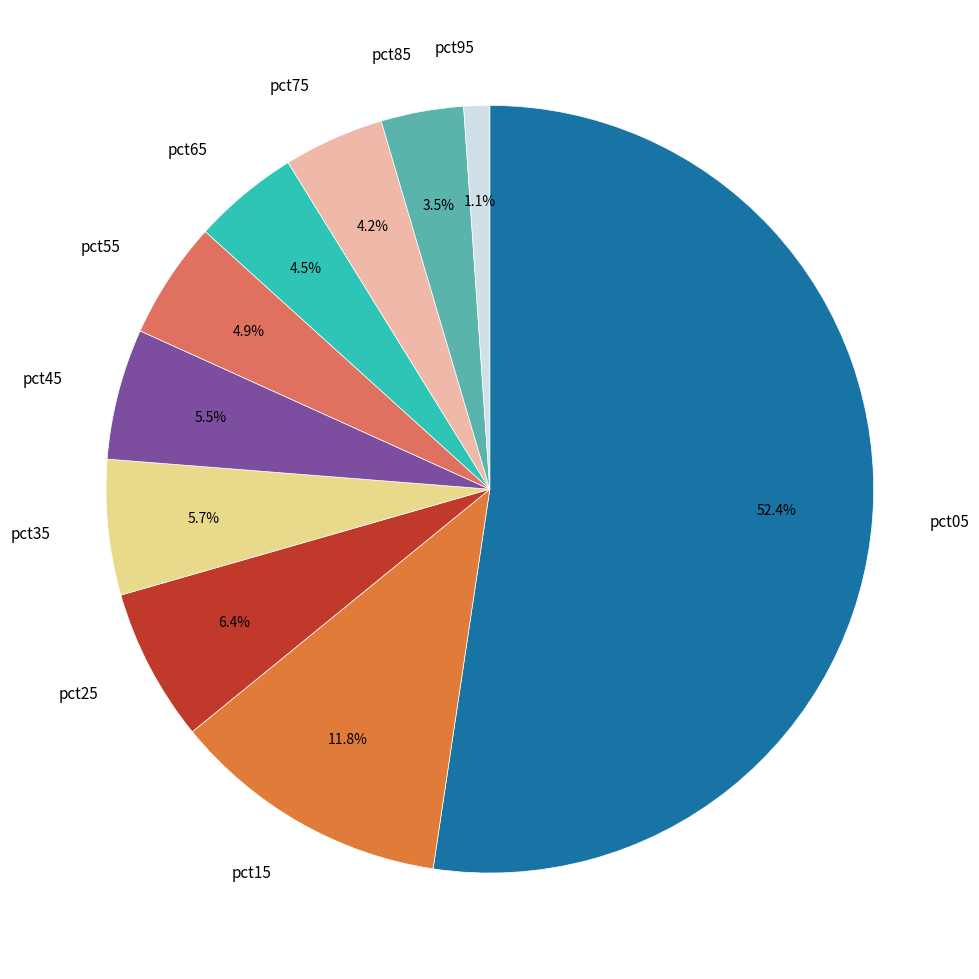

Is there a majority slice in this chart?

Yes